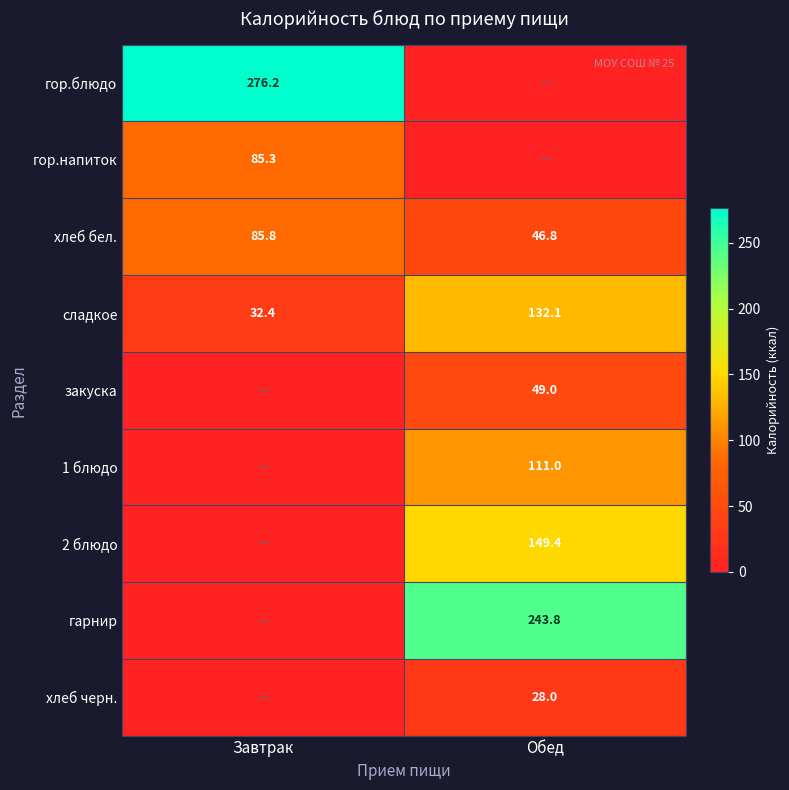

What is the sum of all сладкое values?

164.5